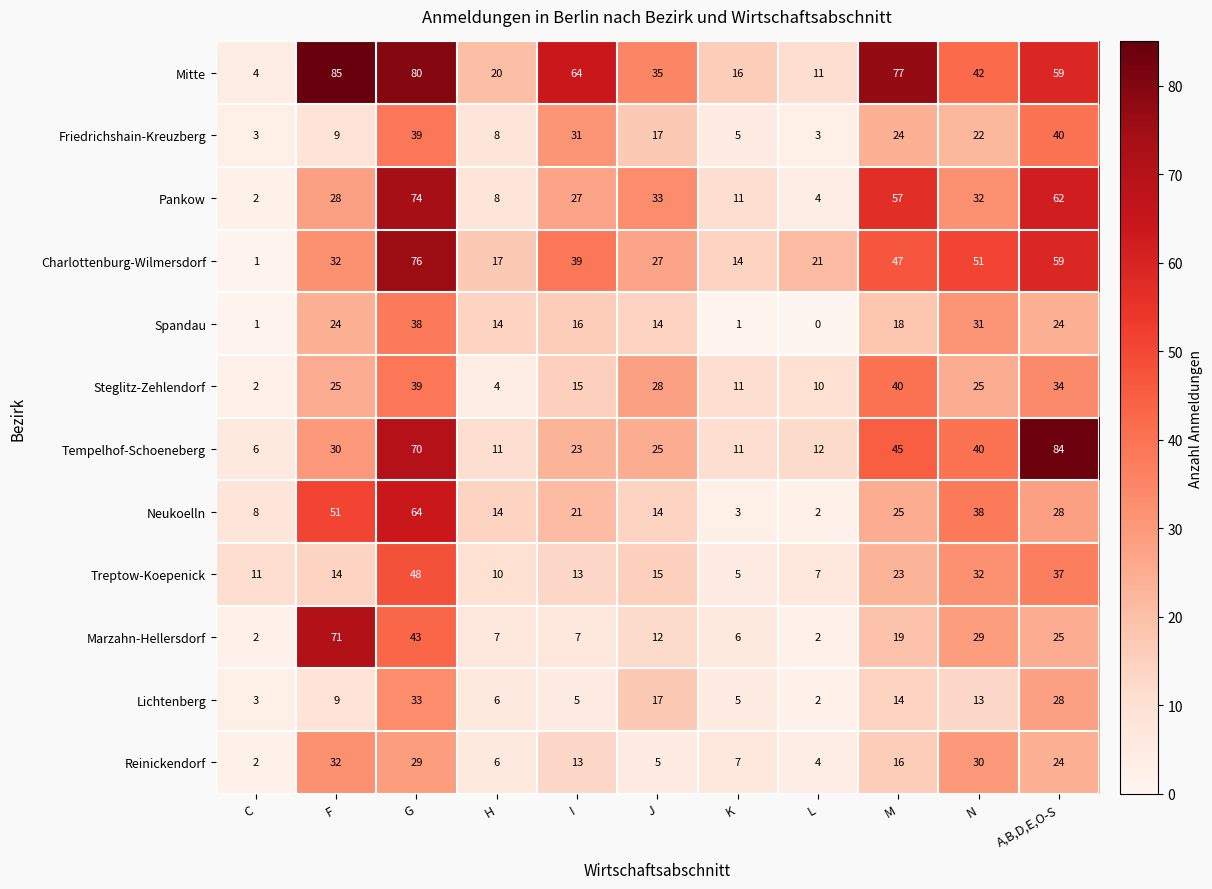

Which category has the lowest value in the Pankow series?

C